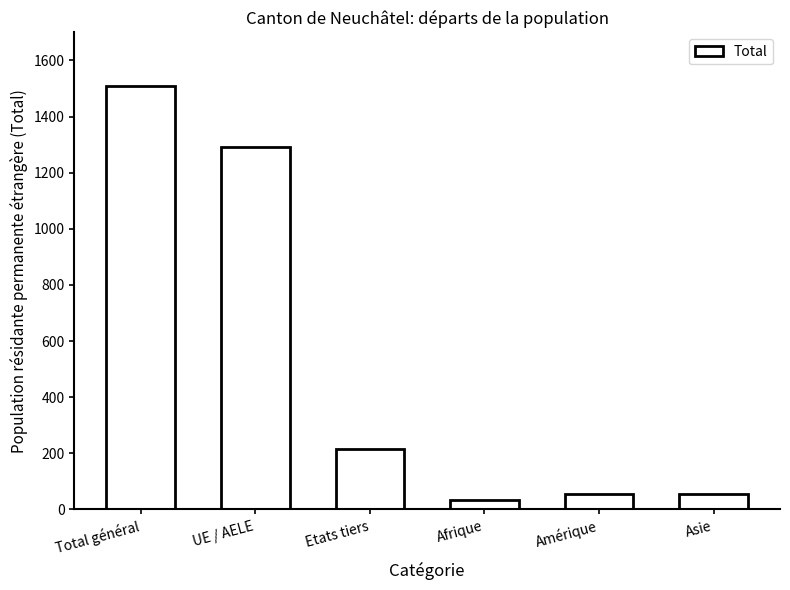

Where is the data nearest to the value 771?

UE / AELE